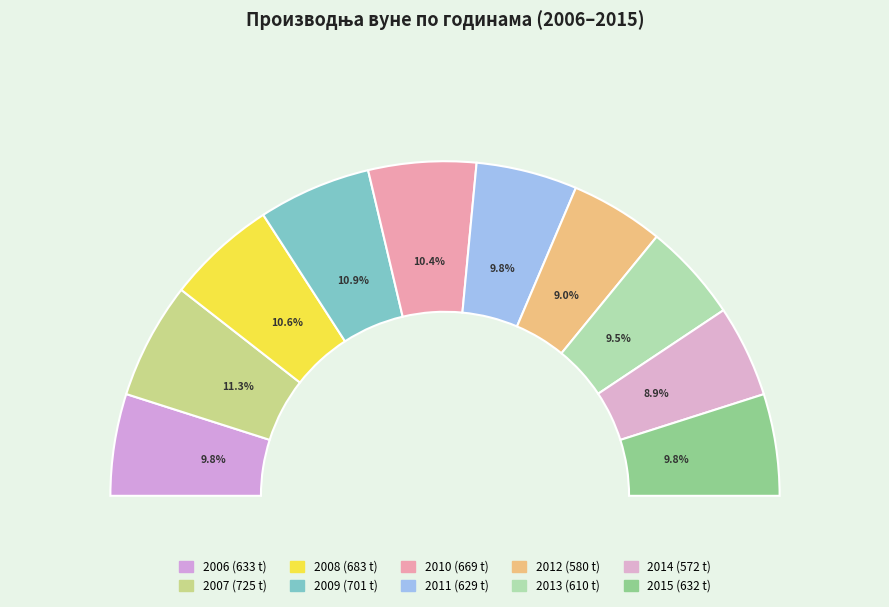

Count the number of slices in the pie.

10